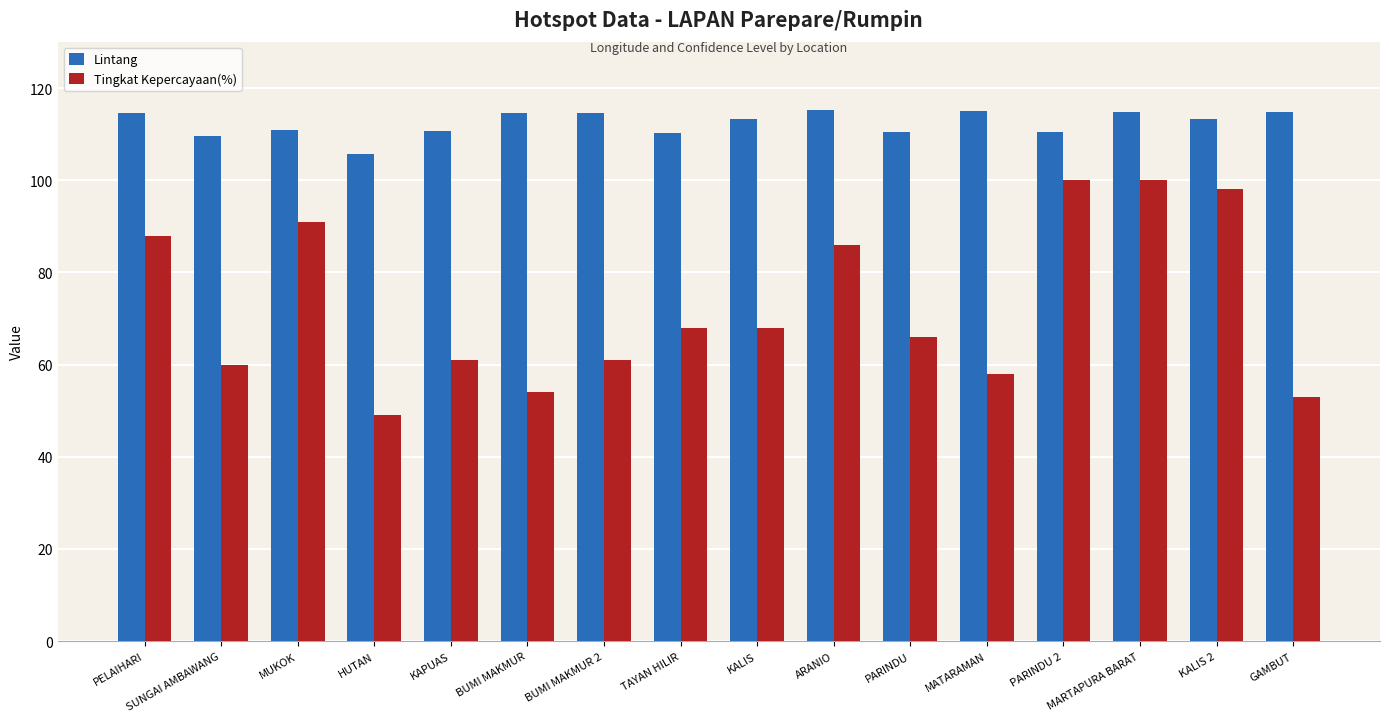

What are all the series names shown in the legend?

Lintang, Tingkat Kepercayaan(%)